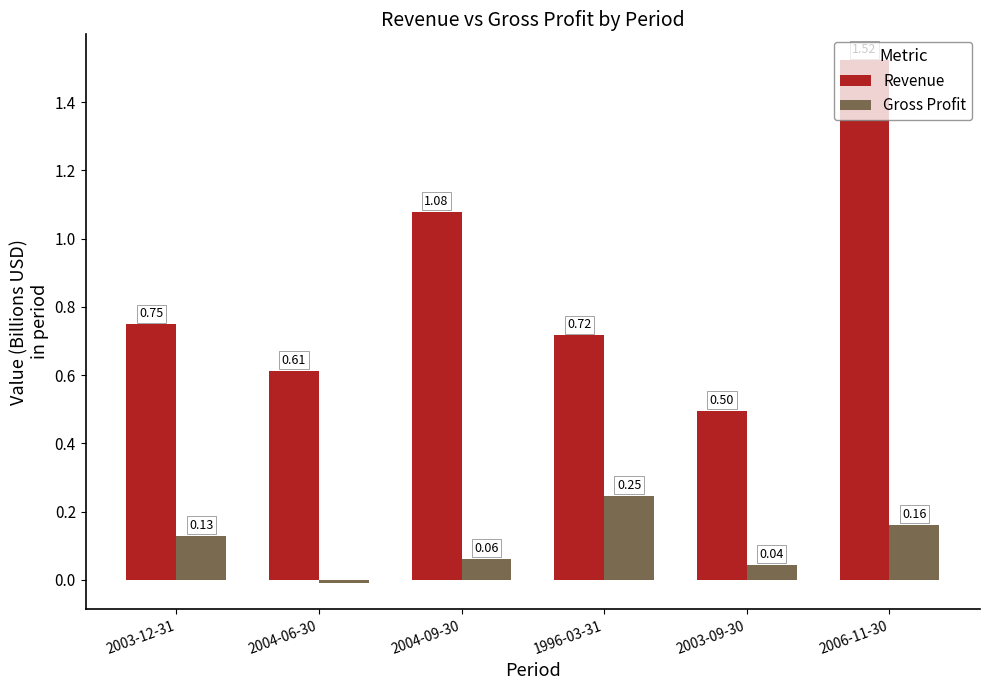

What is the sum of all Revenue values?

5.2